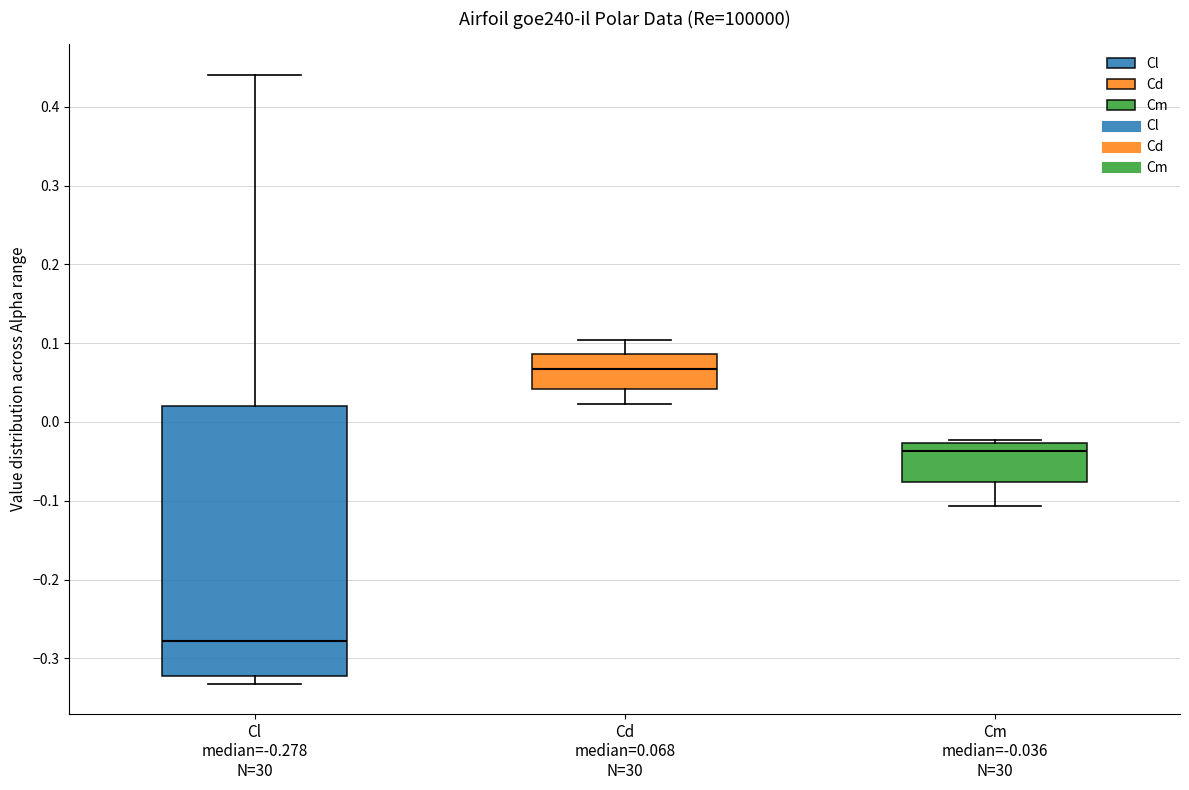

Which box is the tallest, from its lower edge to its upper edge?

Cl median=-0.278 N=30